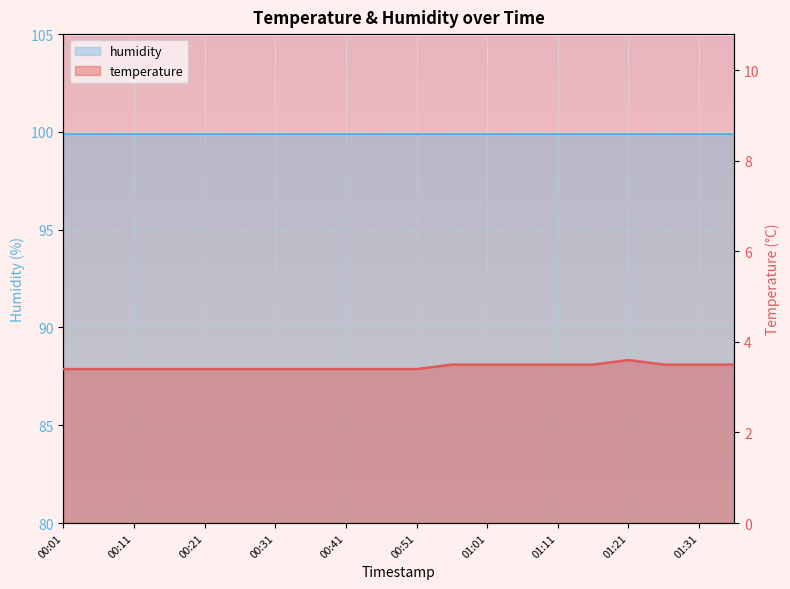

What is the difference between the second highest and second lowest values?

0.1